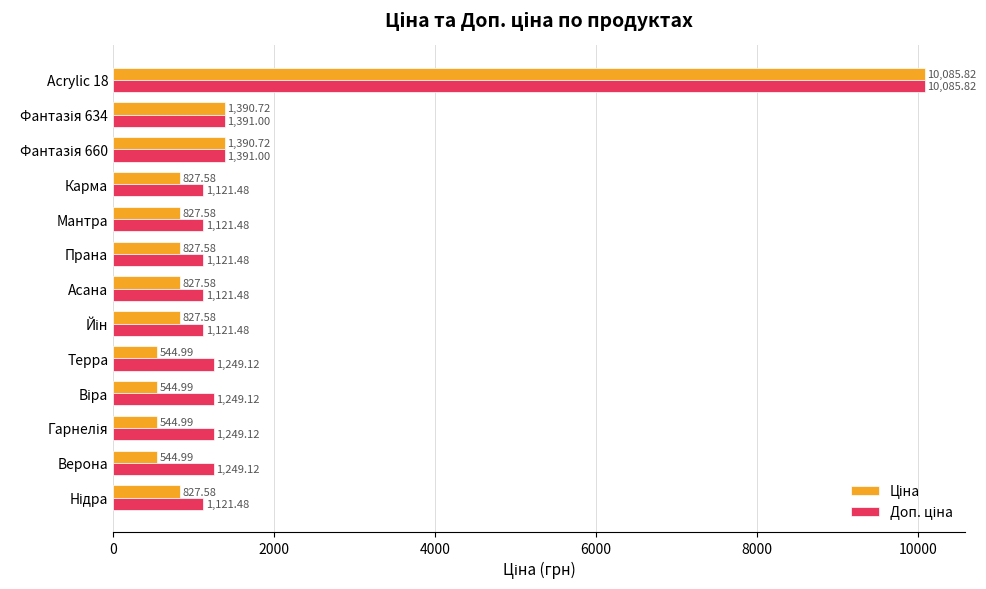

How many data points does each series have?

13